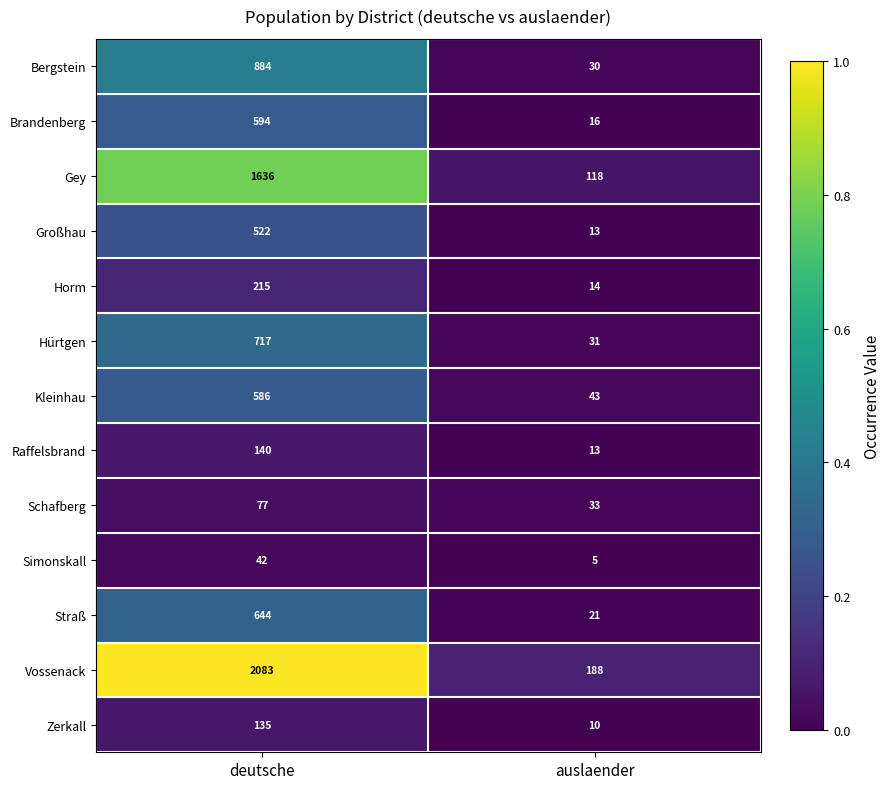

List the series in order of their peak value, highest first.

Vossenack, Gey, Bergstein, Hürtgen, Straß, Brandenberg, Kleinhau, Großhau, Horm, Raffelsbrand, Zerkall, Schafberg, Simonskall